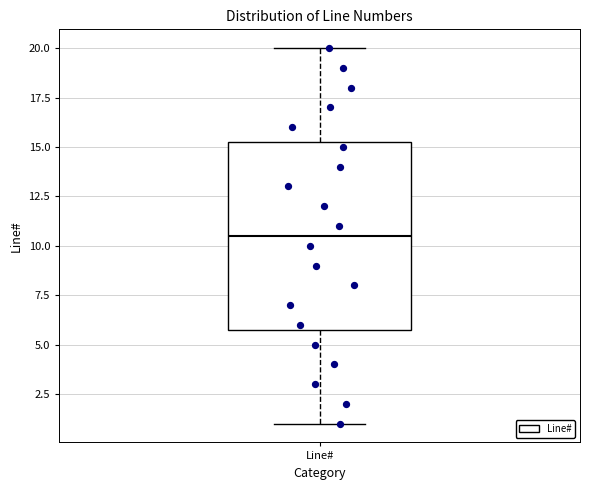

Where is the lower edge of the box for Line# on the y-axis? The values are not printed on the chart, so give them approximately, as read against the axis.

6.0